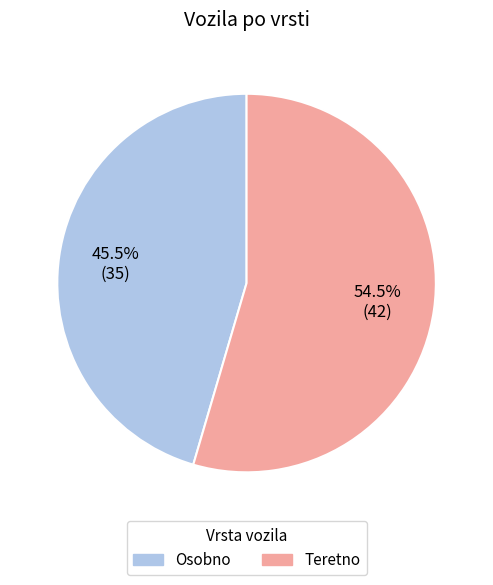

Does Osobno represent more than half of the total?

No